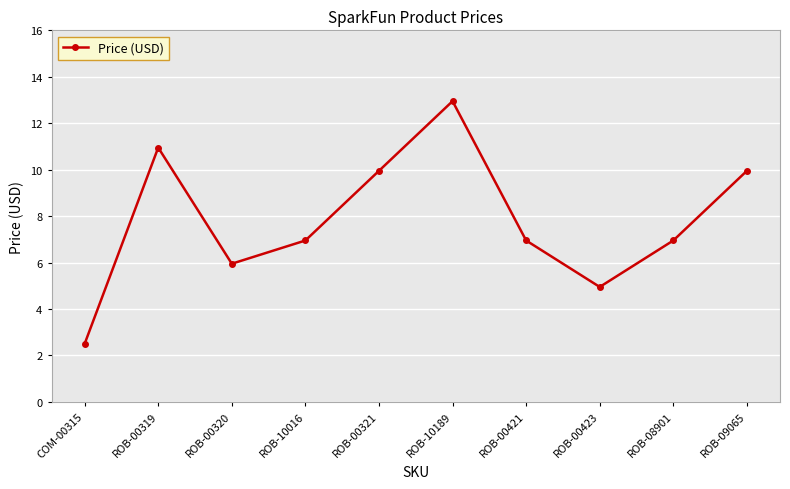

What is the approximate value at ROB-00421?

7.0